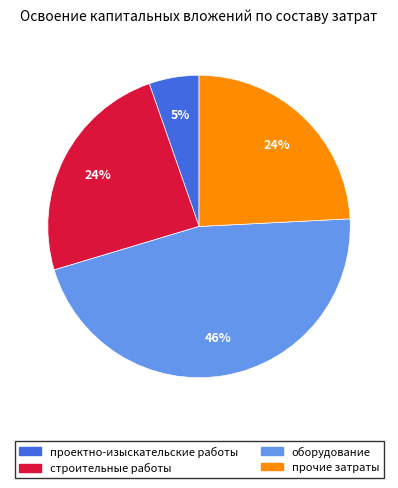

Between прочие затраты and оборудование, which is larger?

оборудование